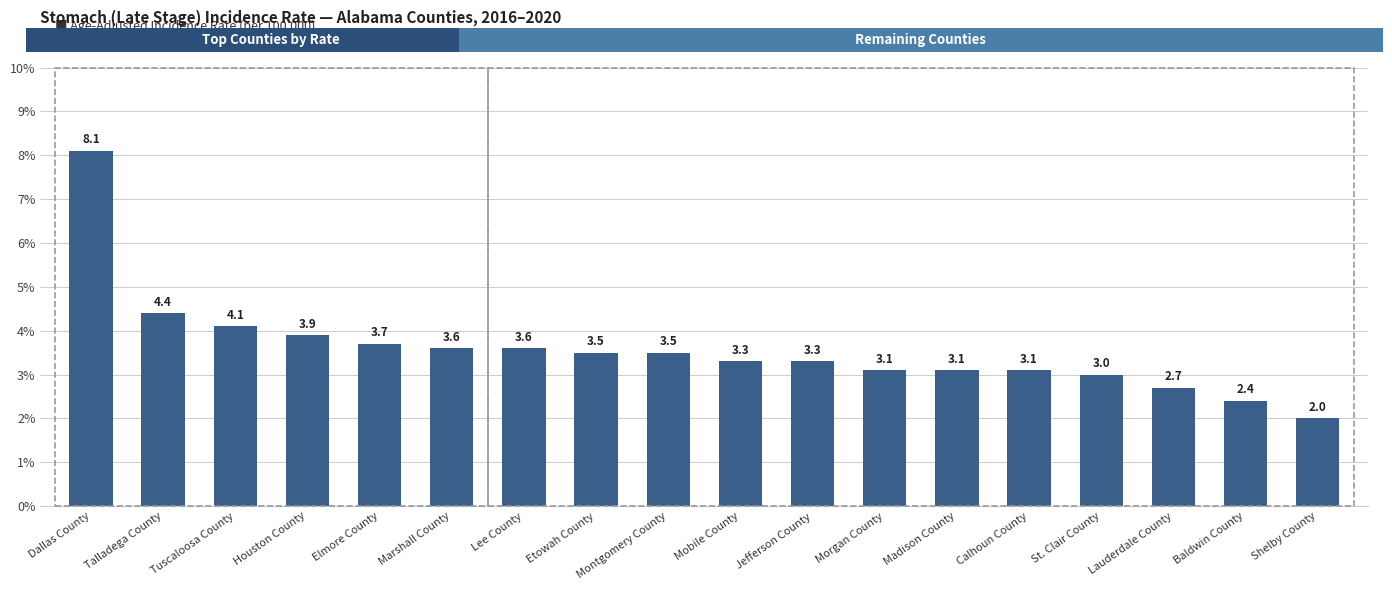

The chart shows a value of 3.5 at Montgomery County. True or false?

True